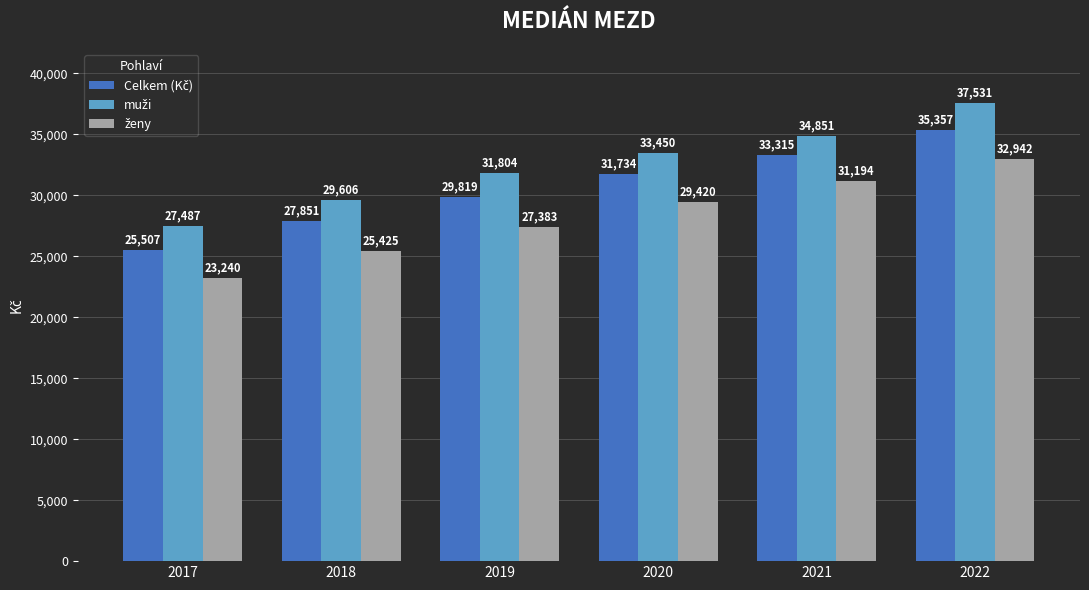

At how many categories does at least one series exceed 26583?

6